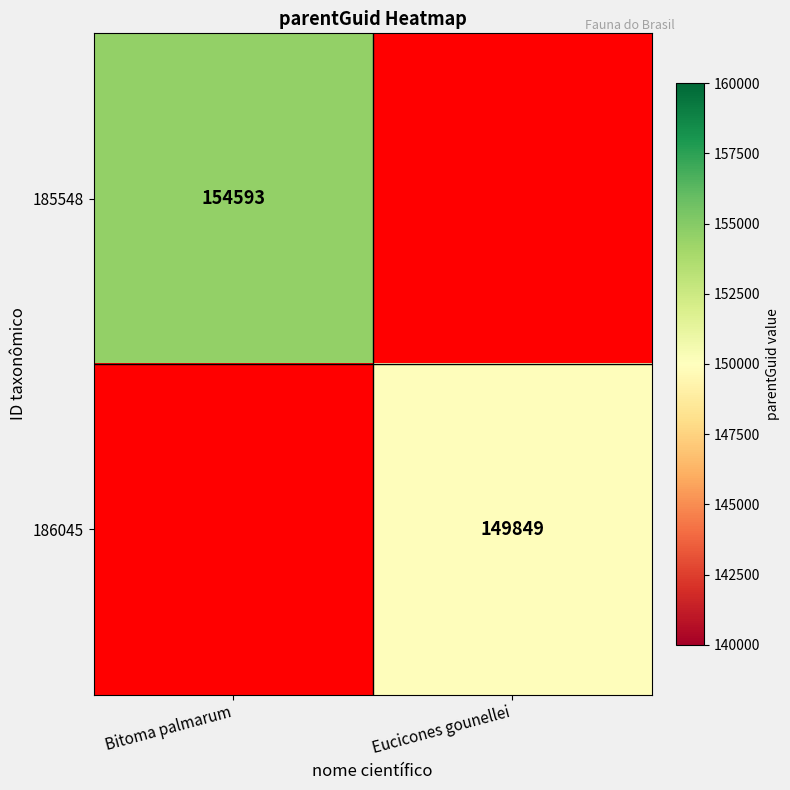

The 185548 series shows 154593 at Bitoma palmarum. True or false?

True